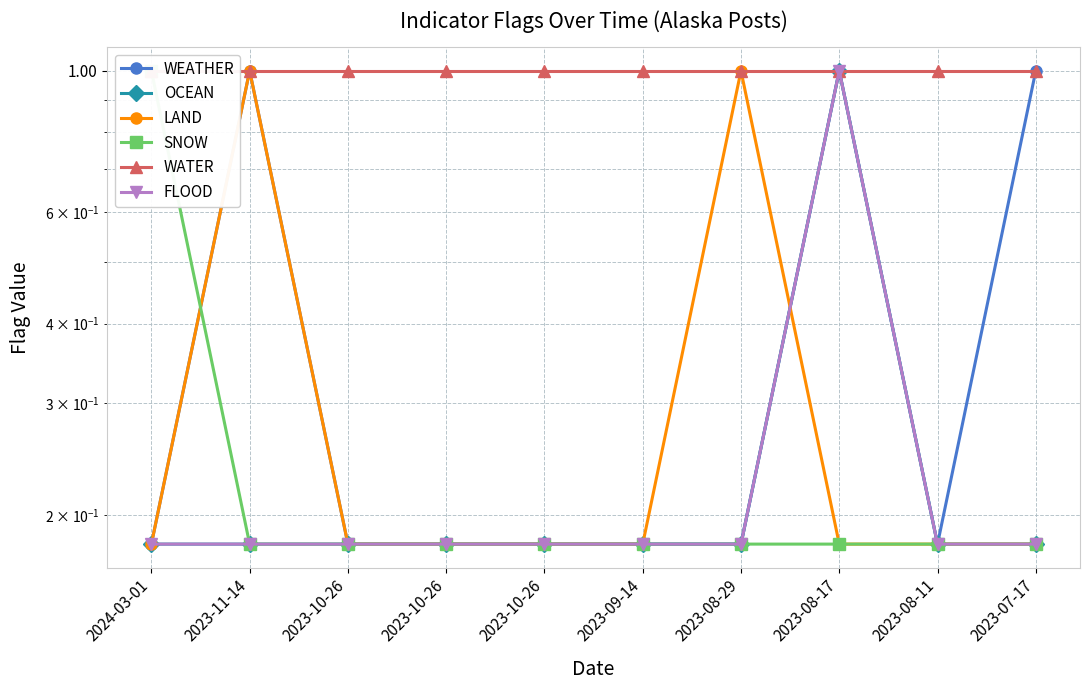

Which series has the largest total across all categories?

WATER